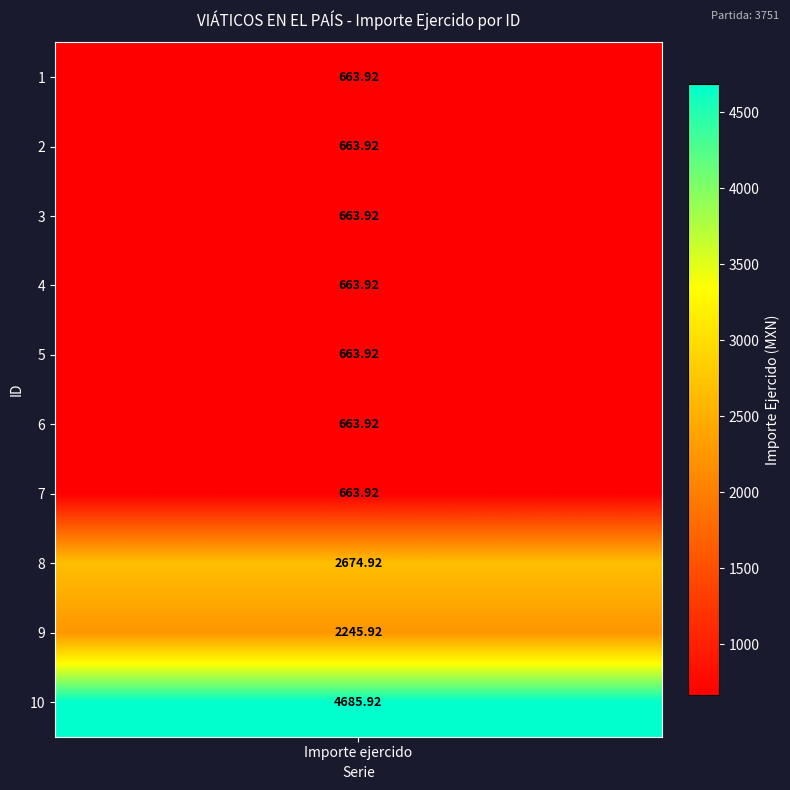

List the labels in order of value, largest first.

10, 8, 9, 1, 2, 3, 4, 5, 6, 7